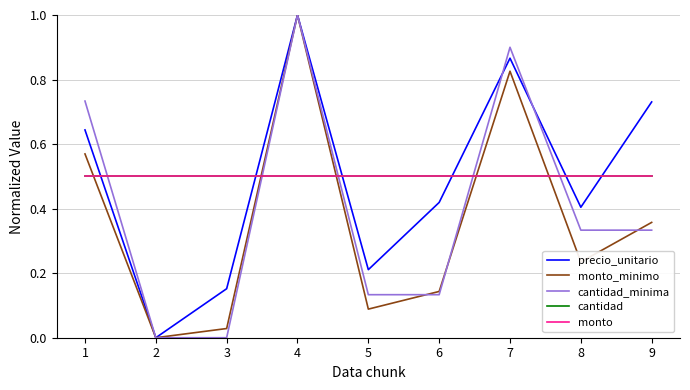

Does the chart display data point markers on the line(s)?

No